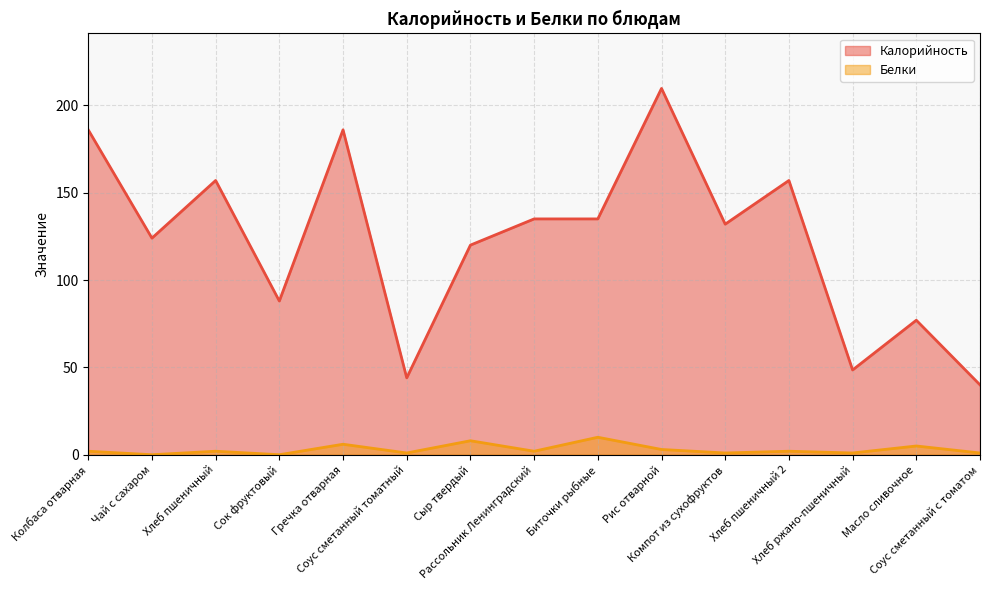

At which category is the sum across all series the highest?

Рис отварной